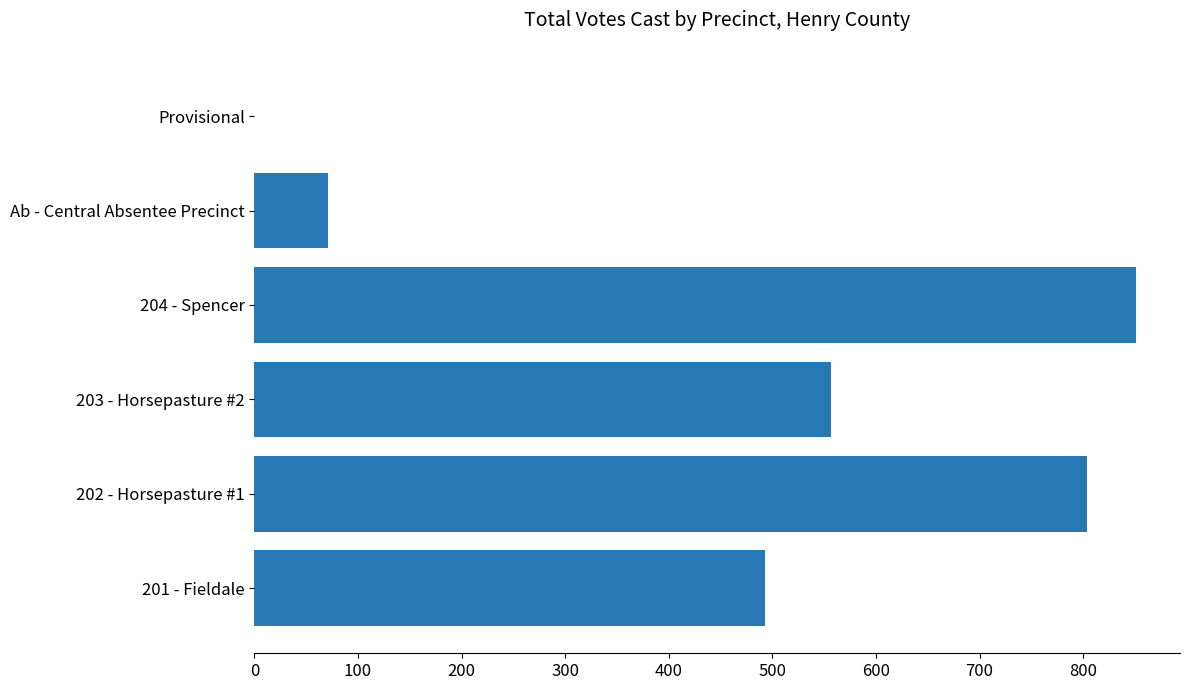

What is the approximate value at 201 - Fieldale?

493